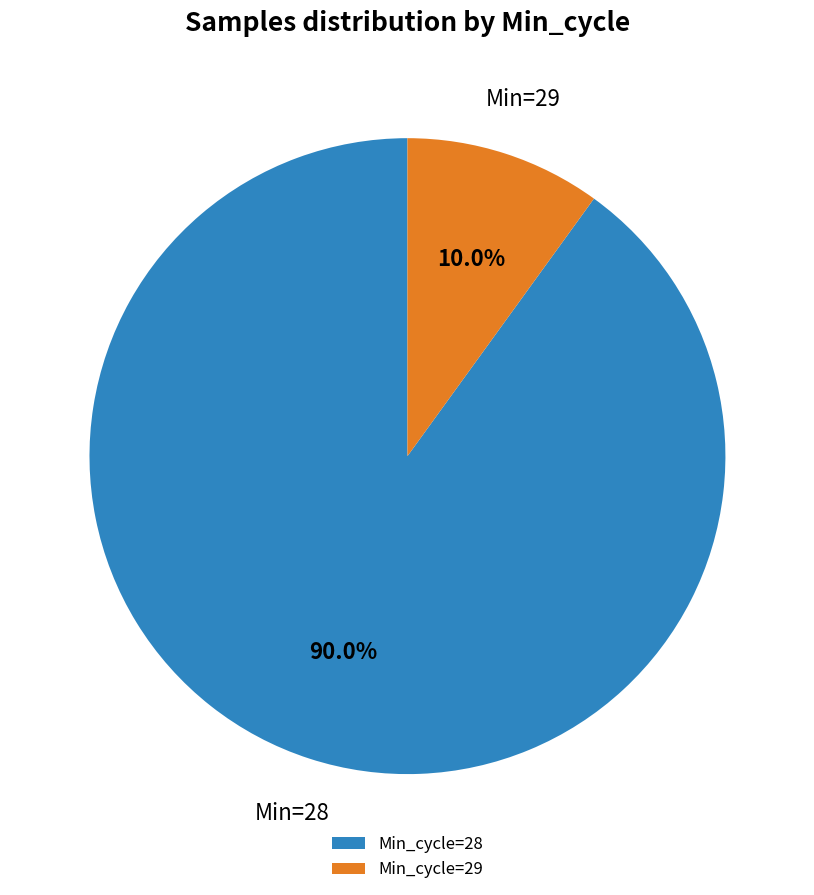

What is the largest slice in the pie chart?

Min_cycle=28